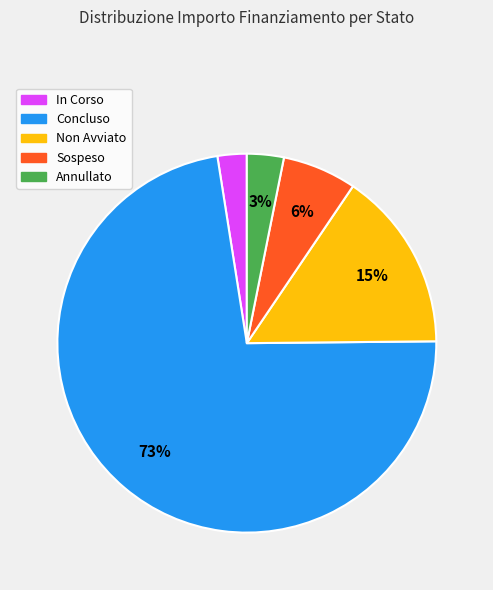

Which slice is the smallest?

In Corso